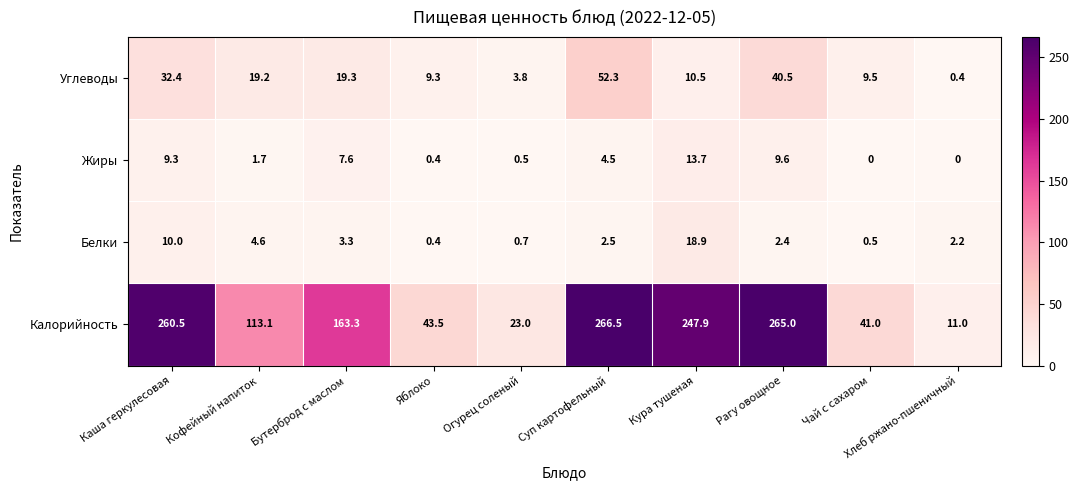

What is the difference between the maximum and minimum values in the Жиры series?

13.7